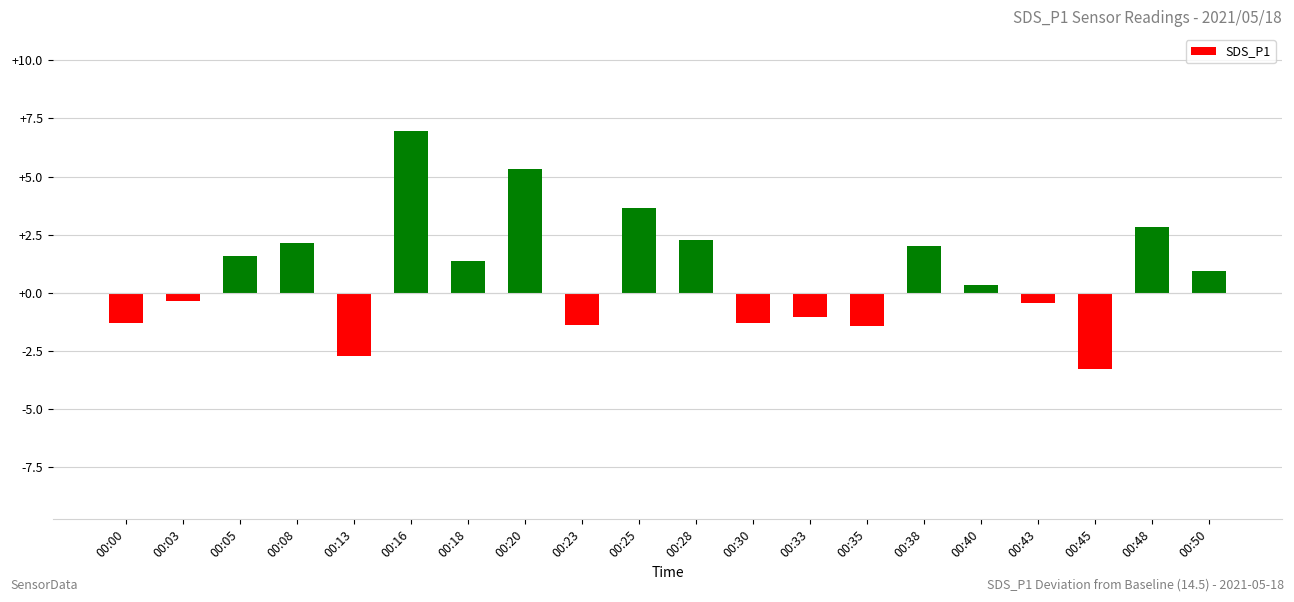

At which category does the chart reach its minimum across all series?

00:45